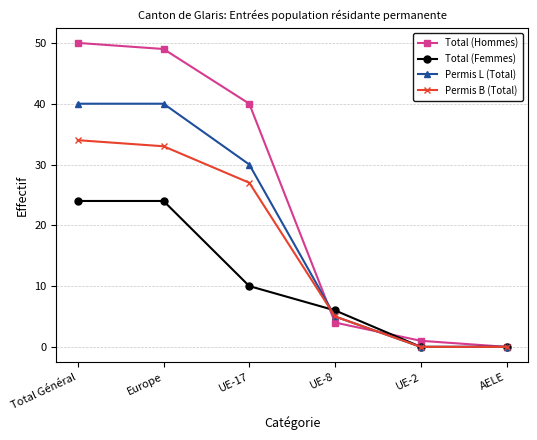

Count the Permis L (Total) values in the range 0 to 40.

6